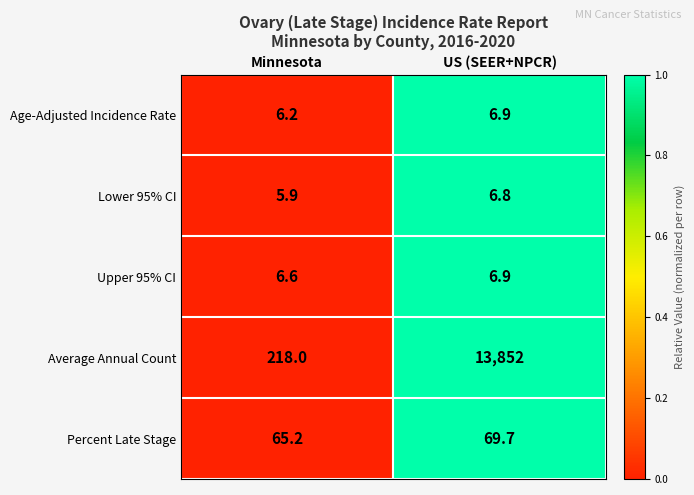

Is it true that Lower 95% CI equals 6.8 at US (SEER+NPCR)?

True